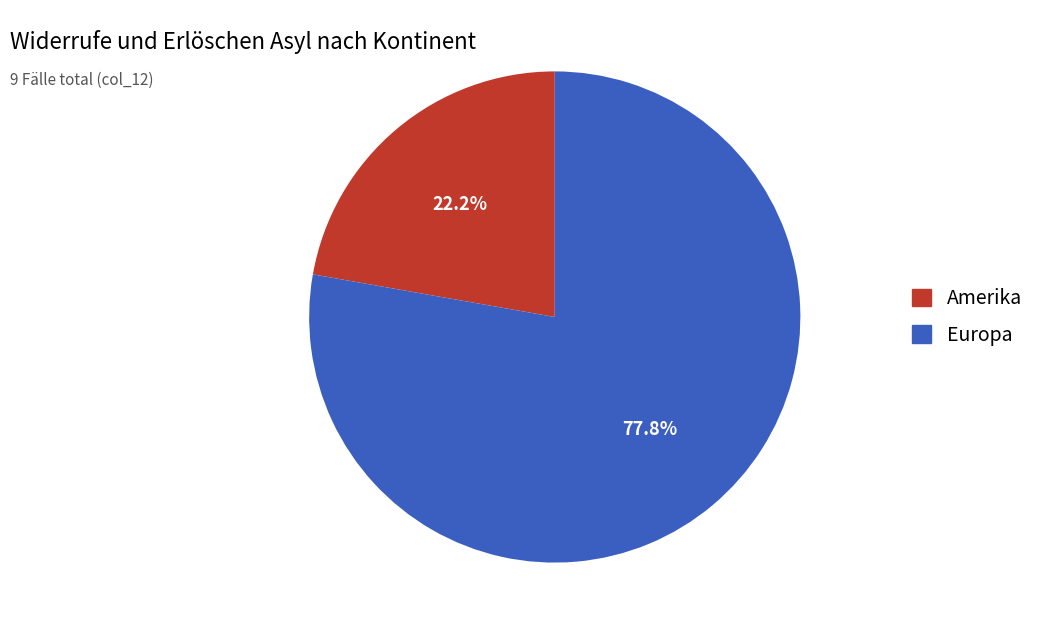

To the nearest percent, what is the difference between the Amerika and Europa slice percentages?

56%